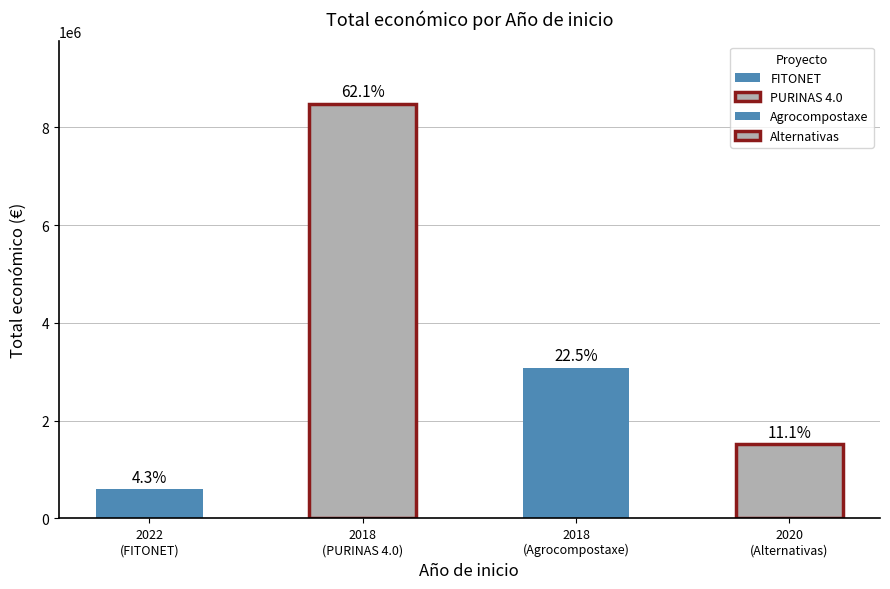

How many values are between 1513726 and 8484999?

3